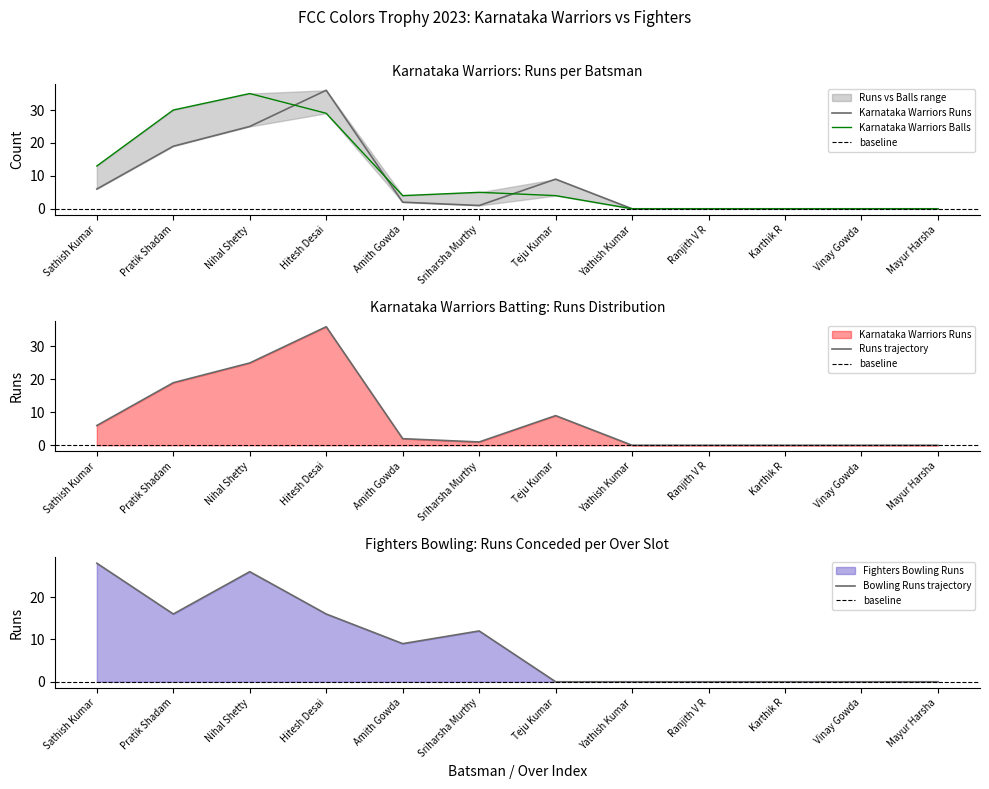

True or false: Fighters Bowling Runs has more than 0 points higher than both neighbors.

True